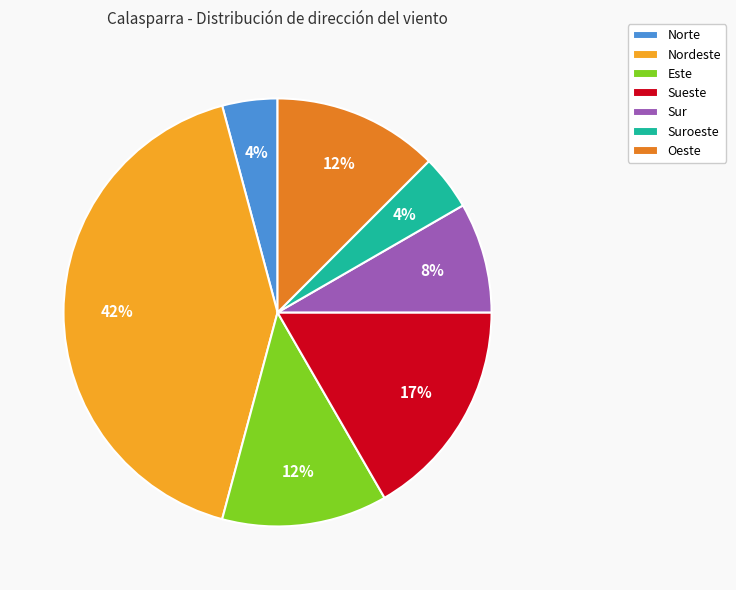

Is Sur the majority of the pie?

No